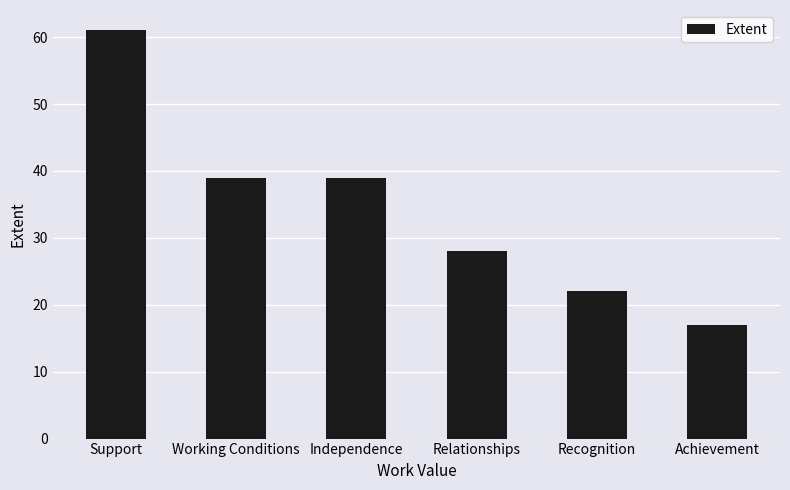

Reading left to right, list all the values displayed in this chart.

Support=61	Working Conditions=39	Independence=39	Relationships=28	Recognition=22	Achievement=17